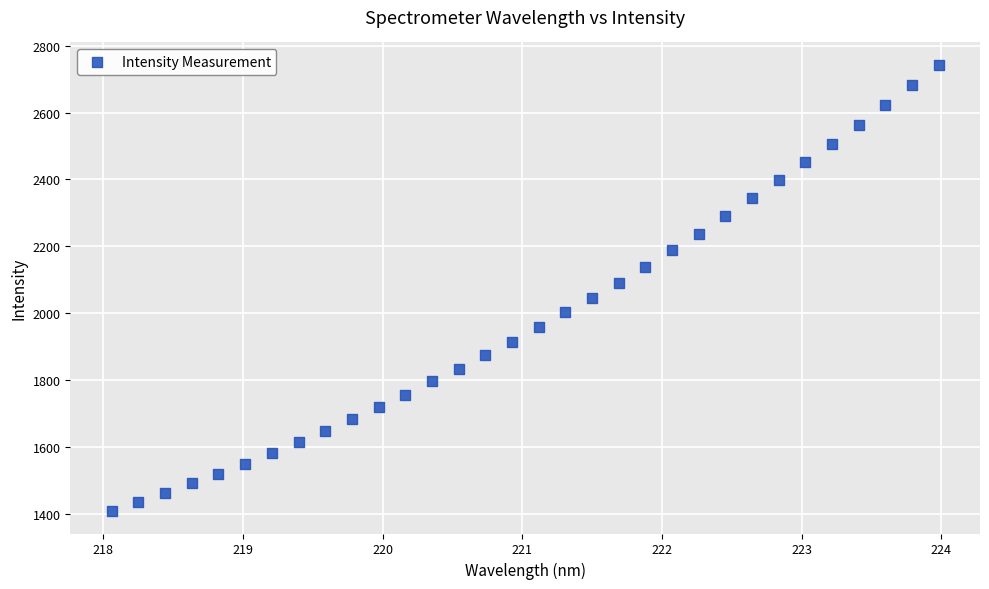

What is the range of X values (max minus min)?

5.9